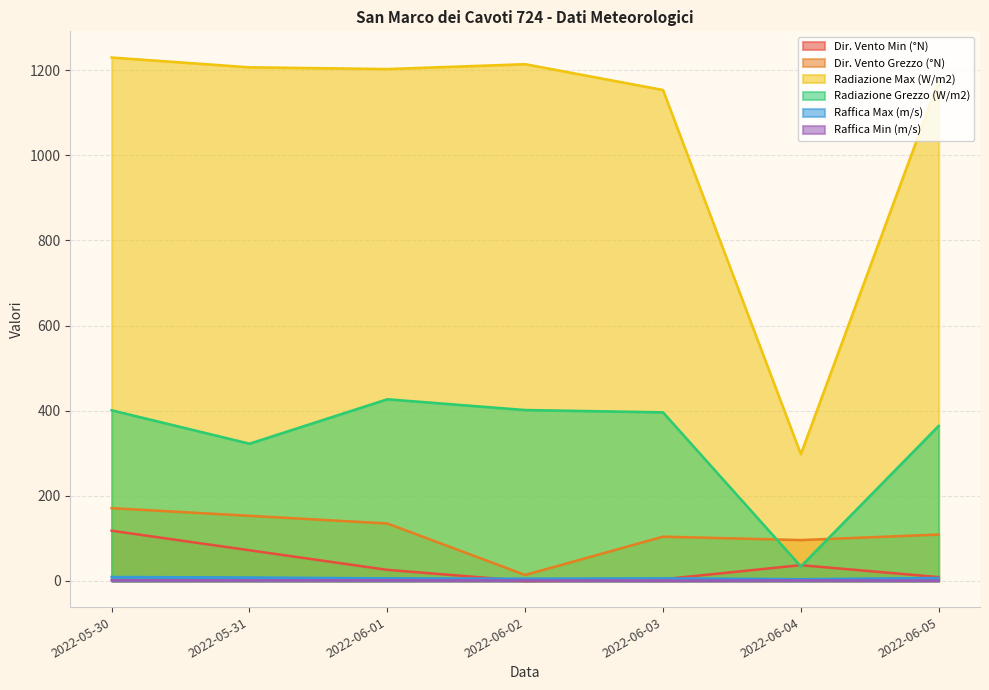

What is the difference between the second highest and minimum values in the Dir. Vento Min (°N) series?

72.0